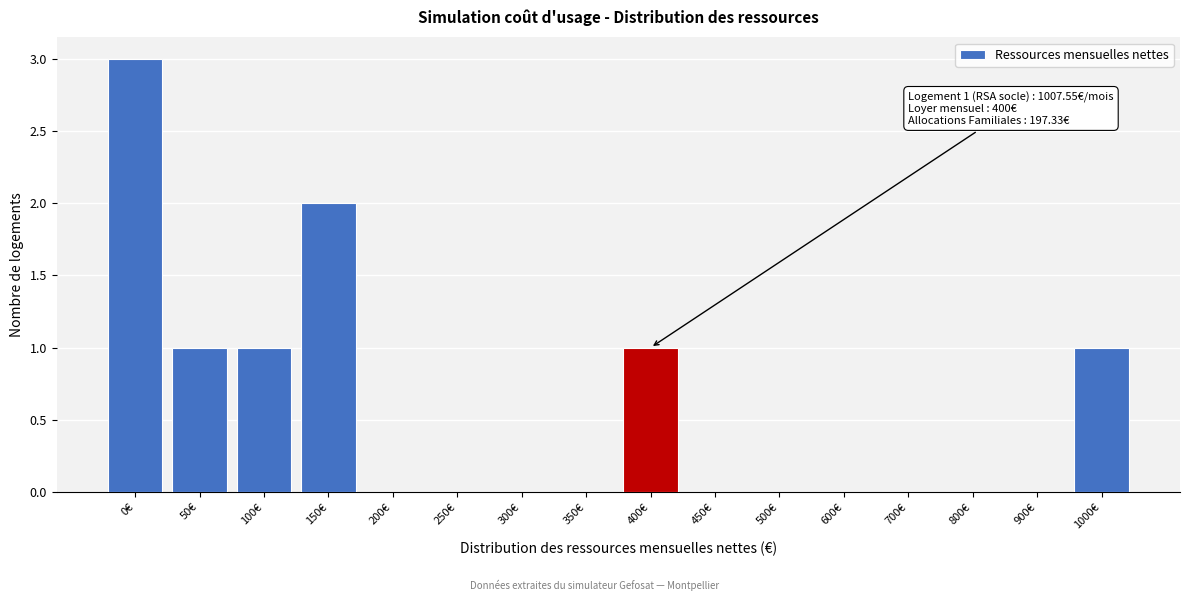

Reading left to right, extract all data points from this chart.

0€=3	50€=1	100€=1	150€=2	200€=0	250€=0	300€=0	350€=0	400€=1	450€=0	500€=0	600€=0	700€=0	800€=0	900€=0	1000€=1